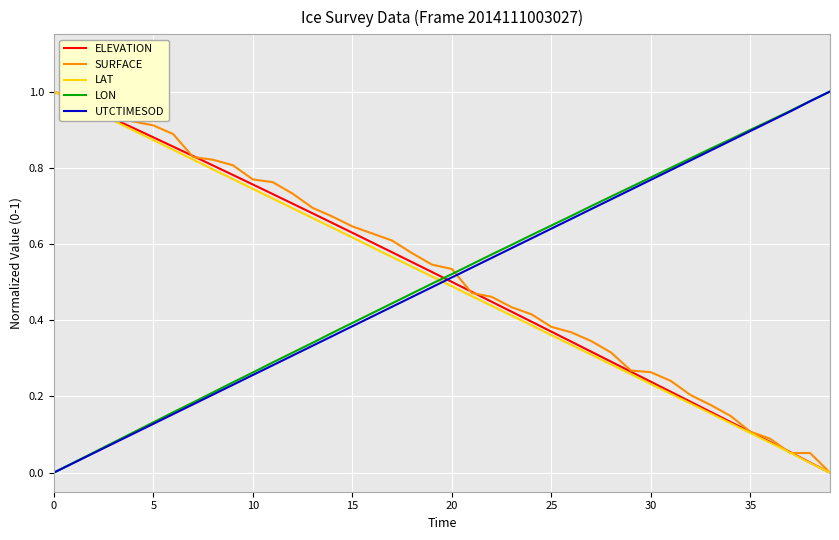

After their last crossing, which series has the higher values: LON or ELEVATION?

LON